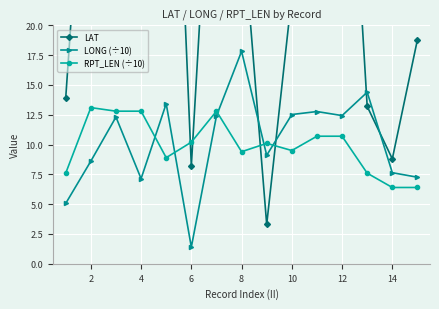

True or false: LONG (÷10) has a value of 5.2 at 2.

False